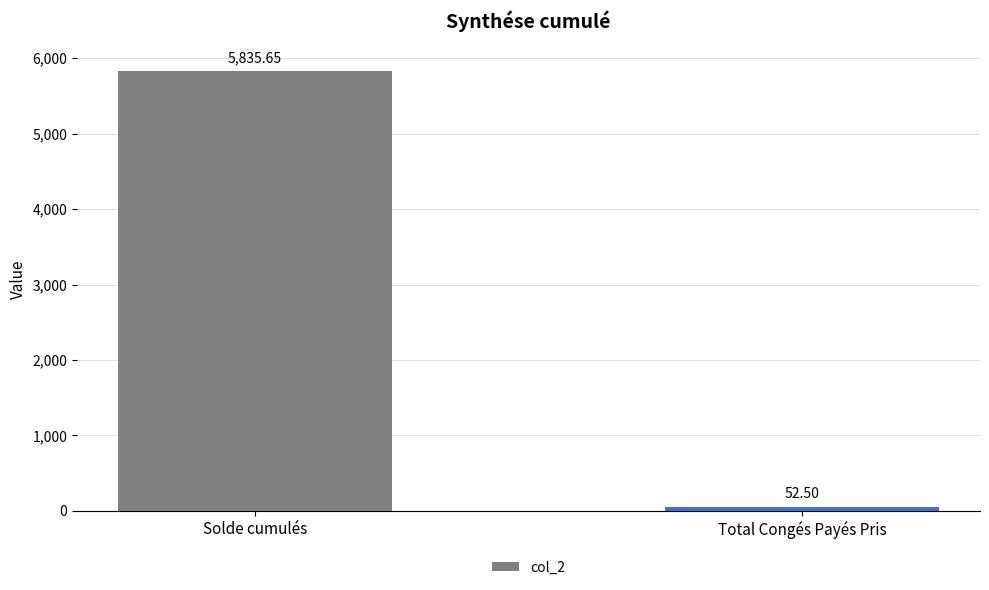

At which category does the chart reach its minimum across all series?

Total Congés Payés Pris